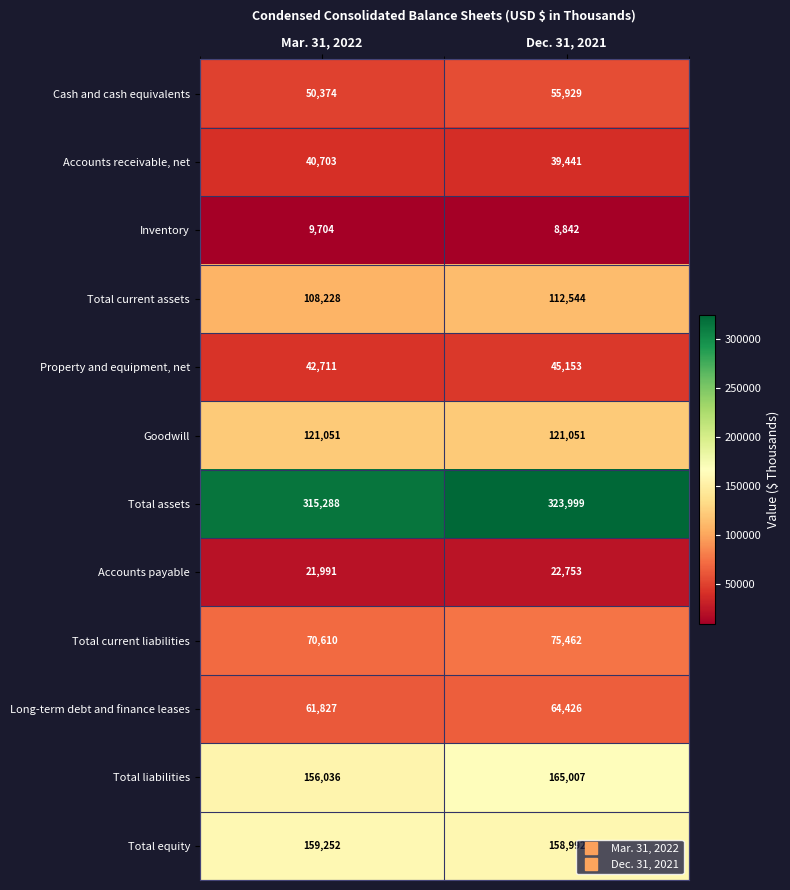

The Accounts receivable, net series shows 13968 at Mar. 31, 2022. True or false?

False